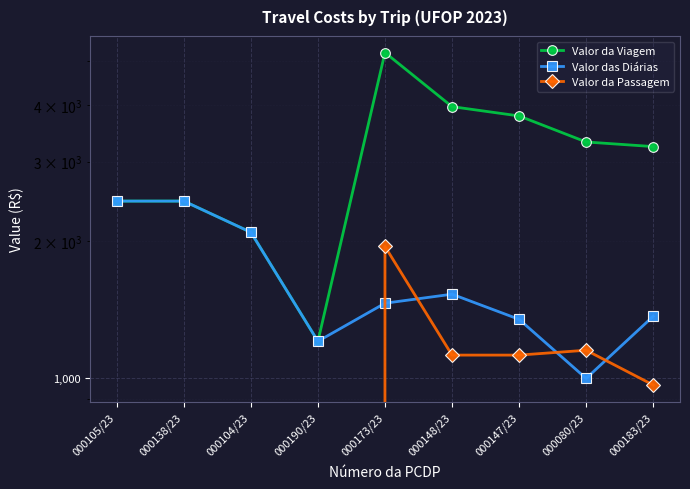

How many lines are shown in the chart?

3